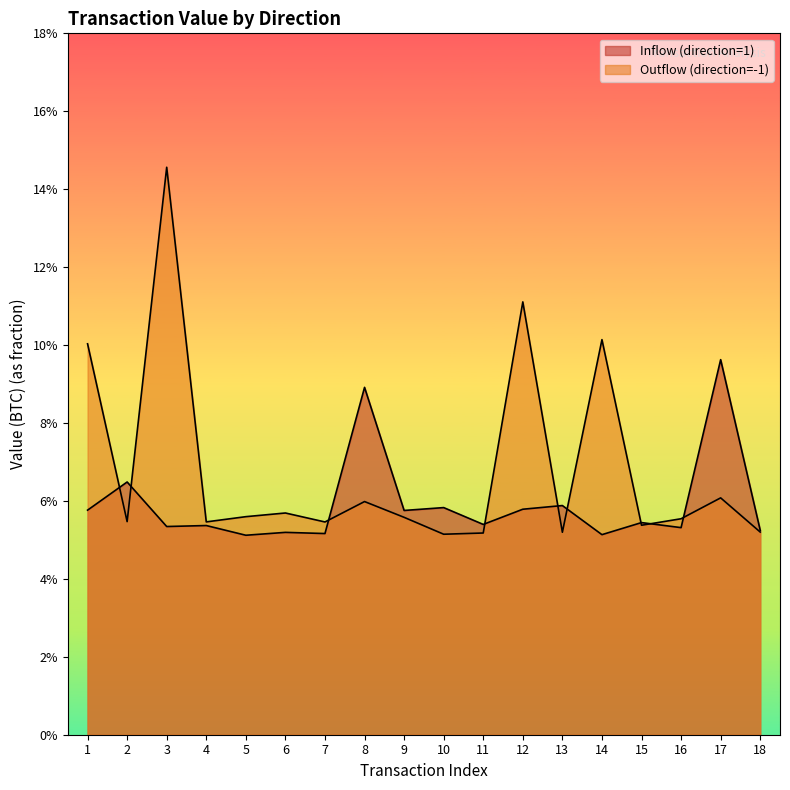

What is the sum of all Outflow (direction=-1) values?

1.2